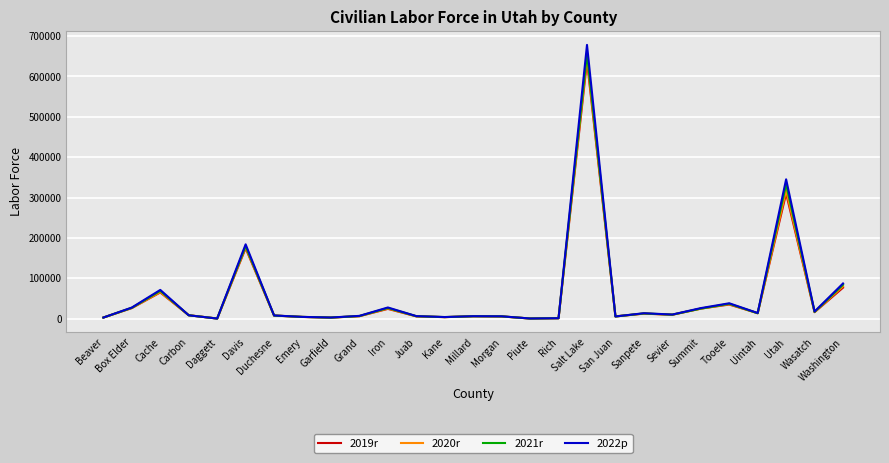

At which category is the sum across all series the highest?

Salt Lake